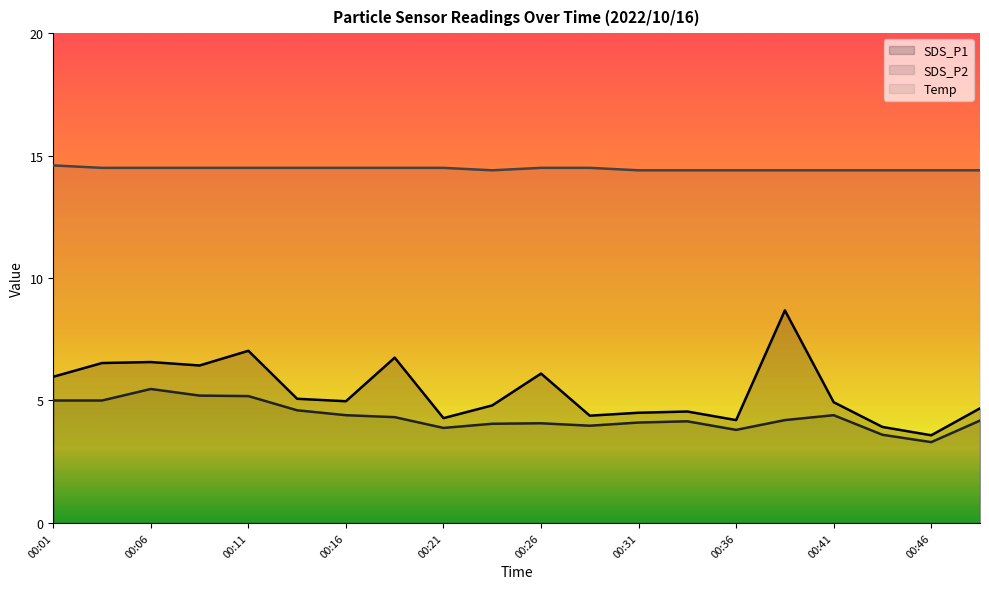

How many data points in SDS_P1 are less than 4?

2